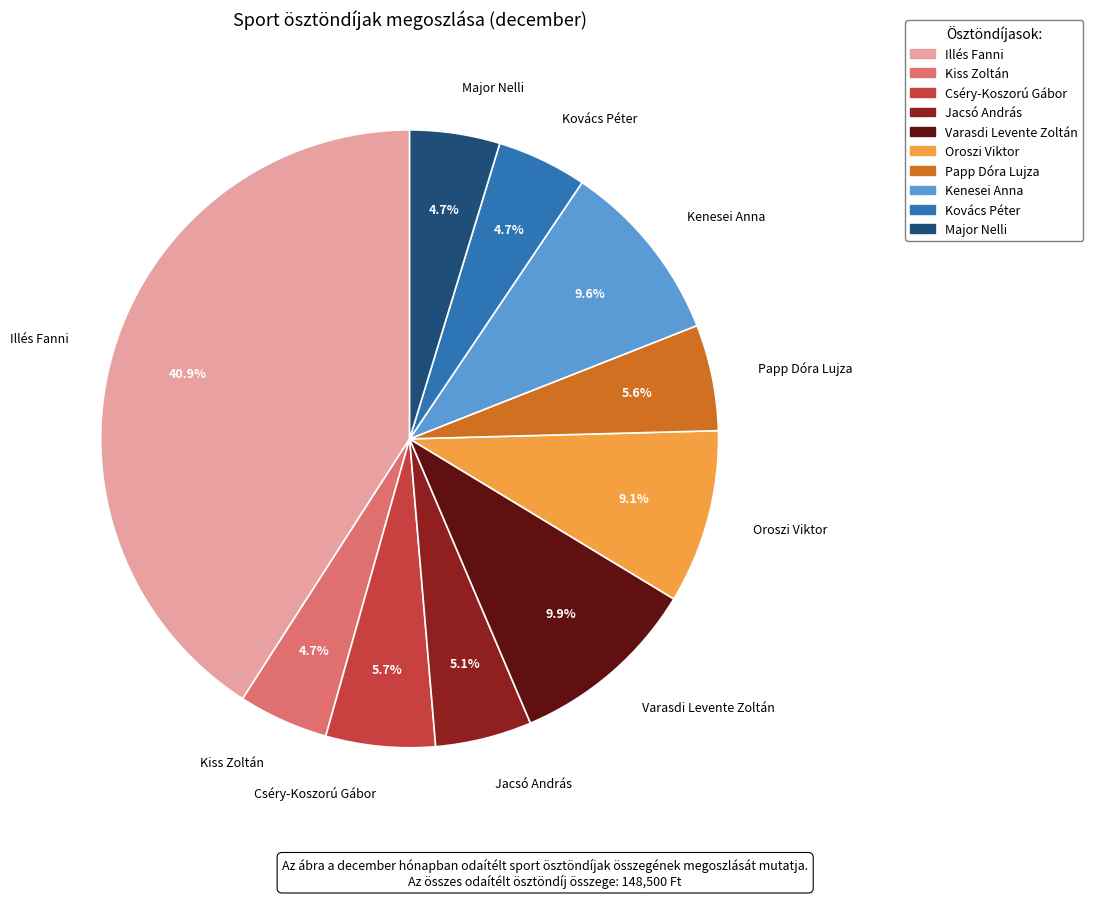

To the nearest percent, what is the combined percentage of Varasdi Levente Zoltán and Papp Dóra Lujza?

15%